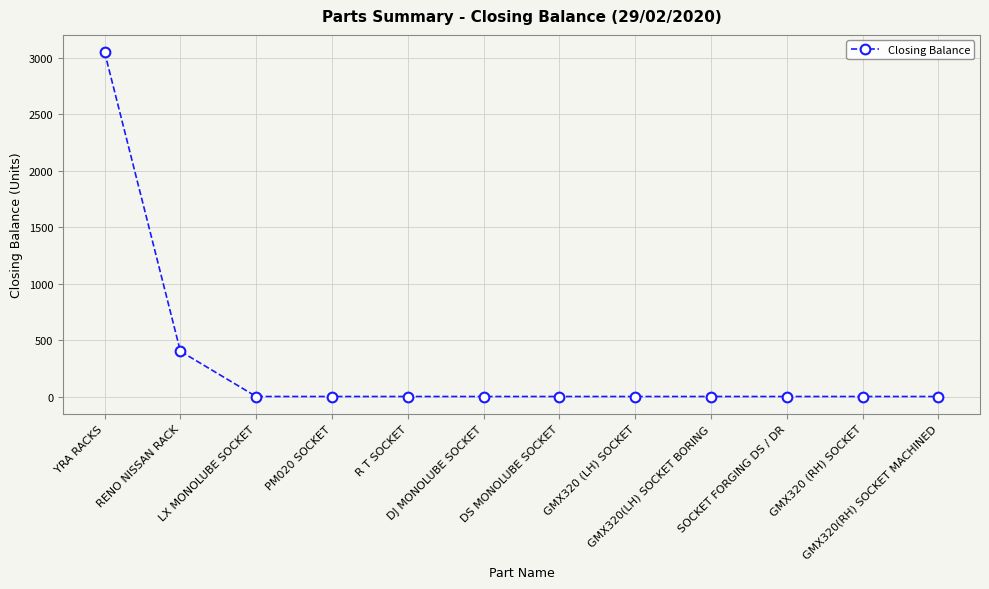

What is the greatest value displayed?

3053